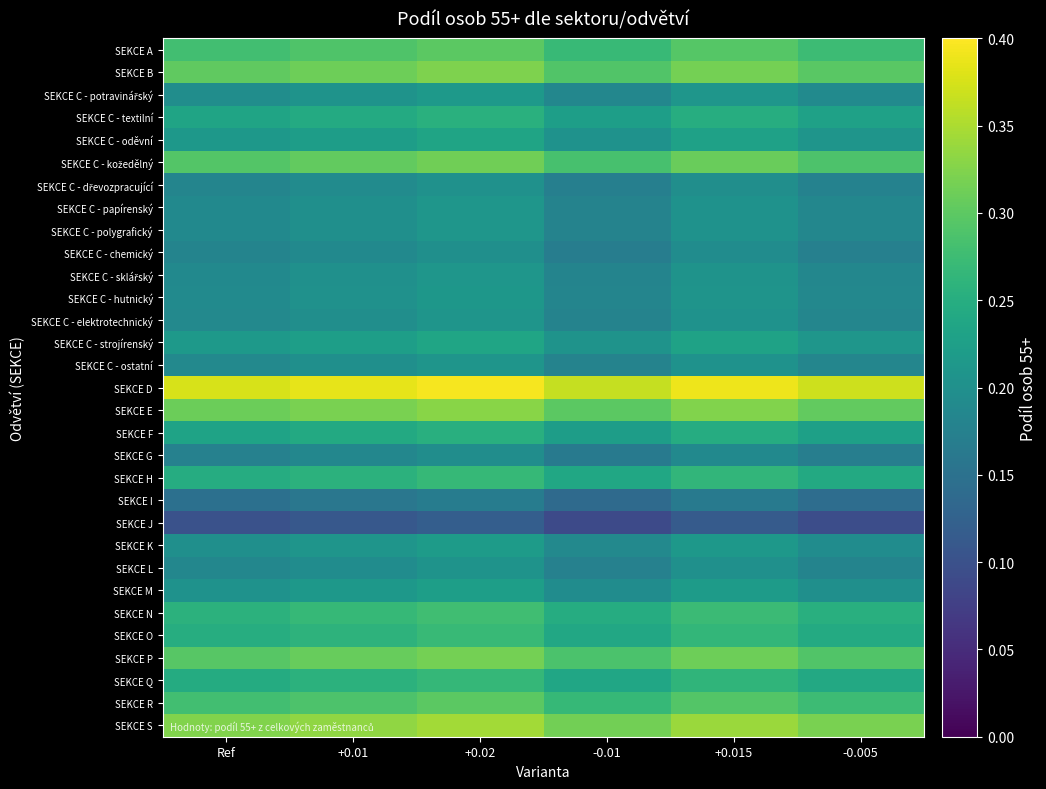

At how many categories does at least one series exceed 0?

6